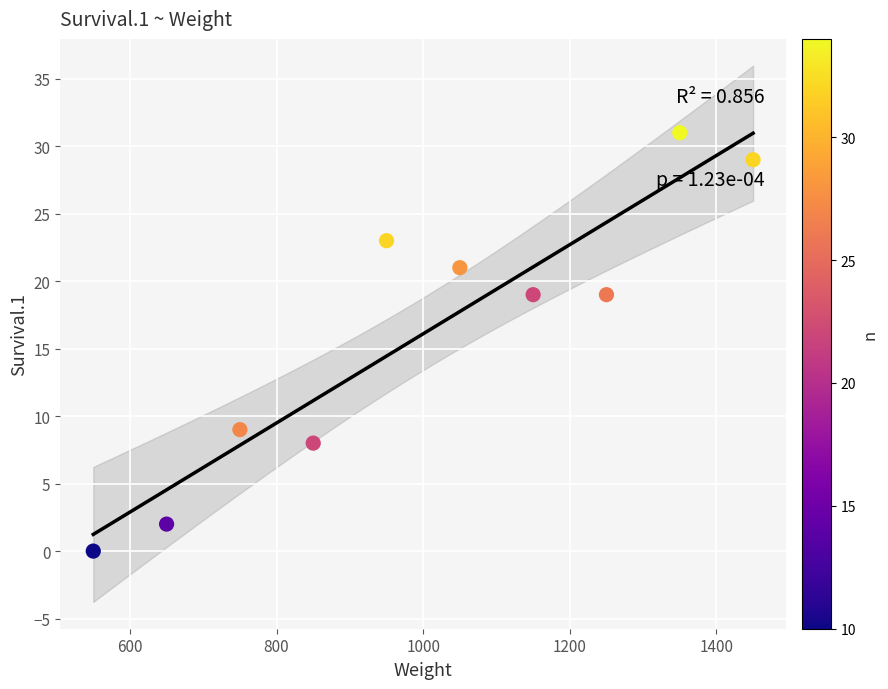

What is the range of Y values (max minus min)?

31